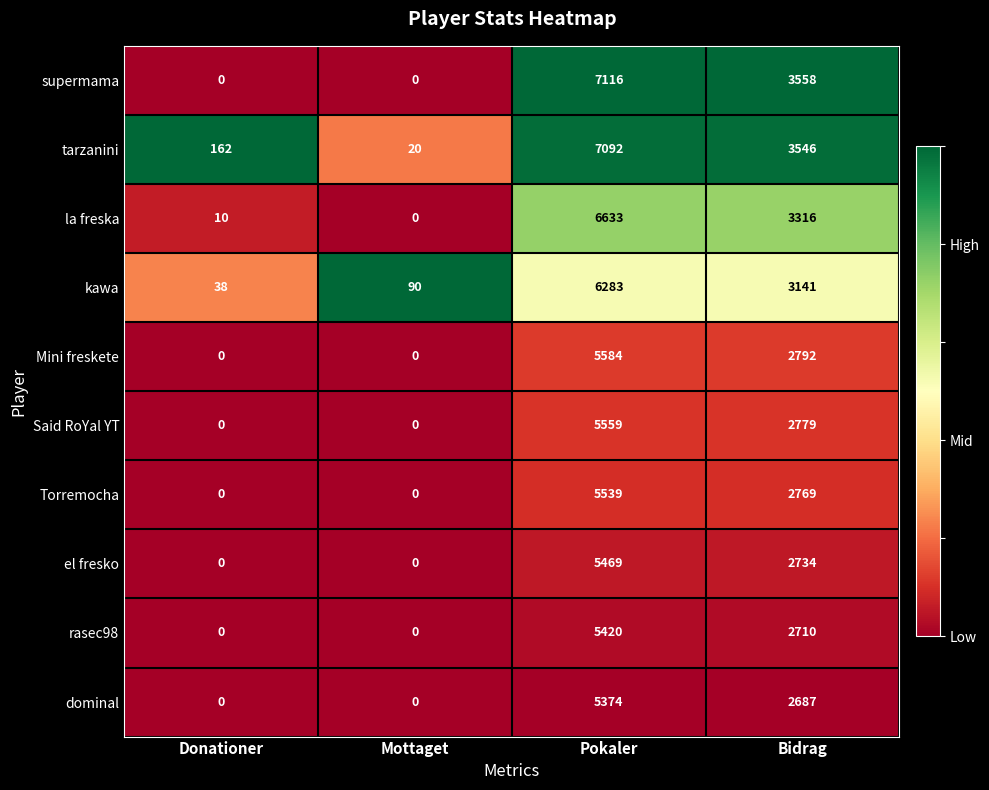

What is the difference between the maximum and second lowest values in the Said RoYal YT series?

5559